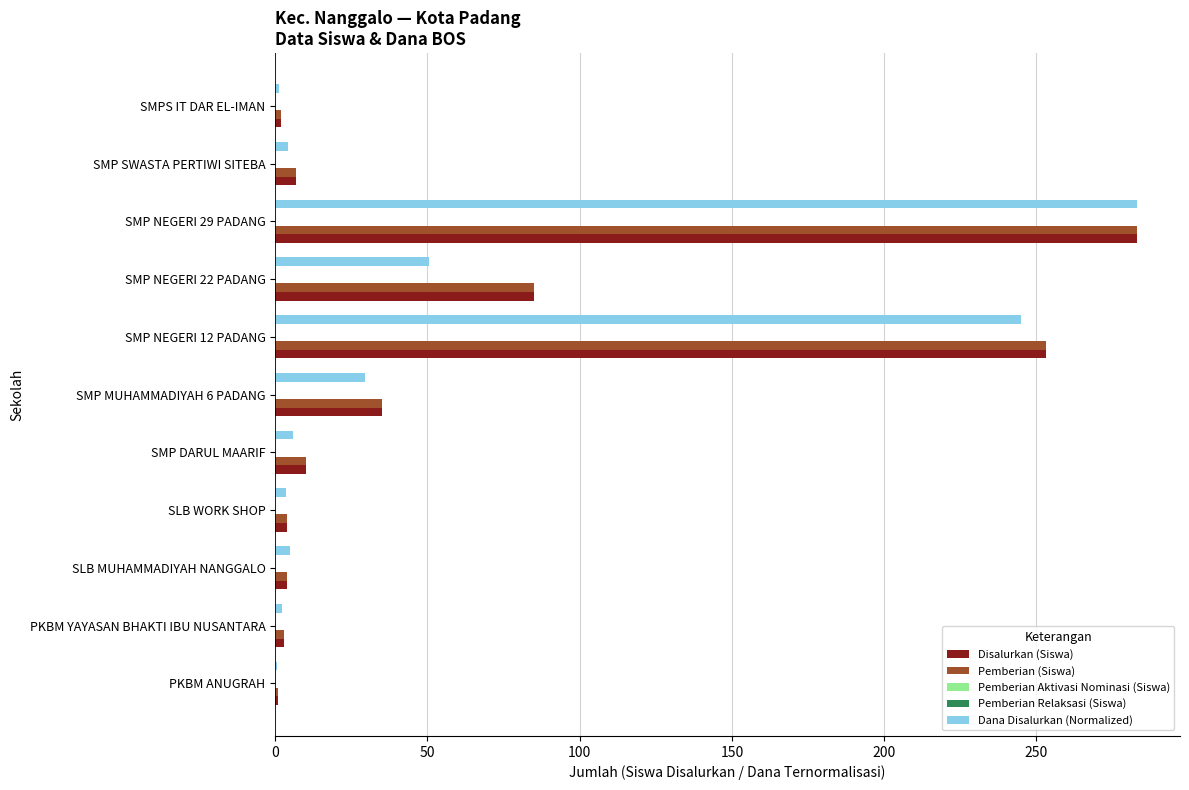

Is it true that Dana Disalurkan (Normalized) equals 50.4 at SMP NEGERI 22 PADANG?

True